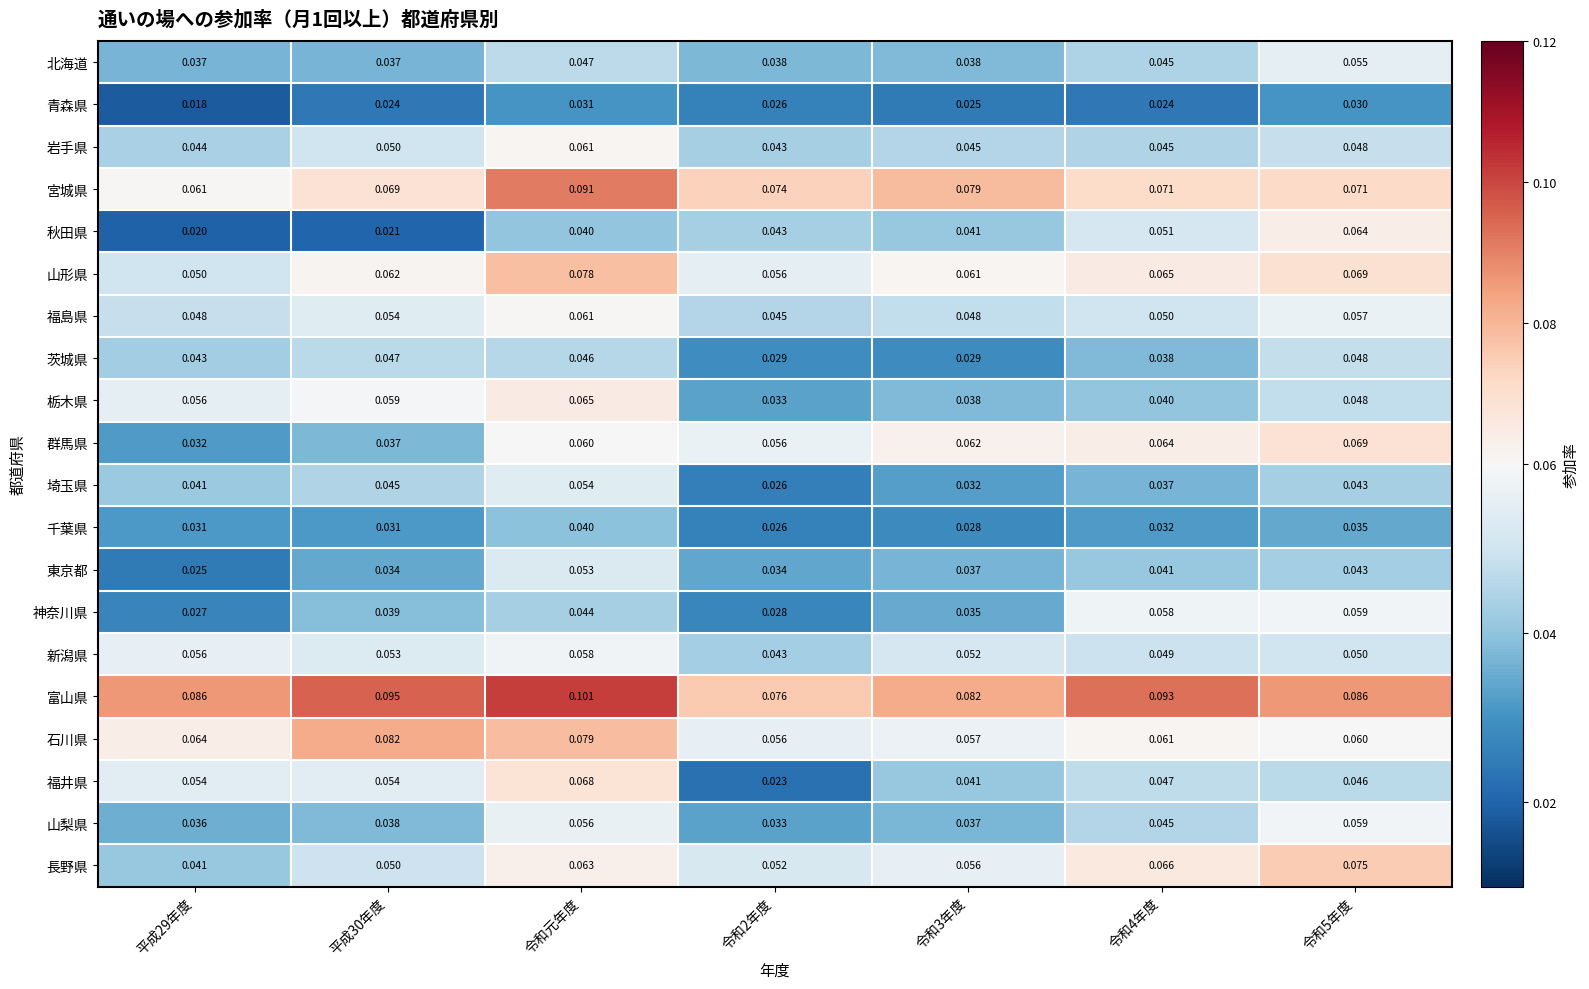

At how many categories does at least one series exceed 0?

7